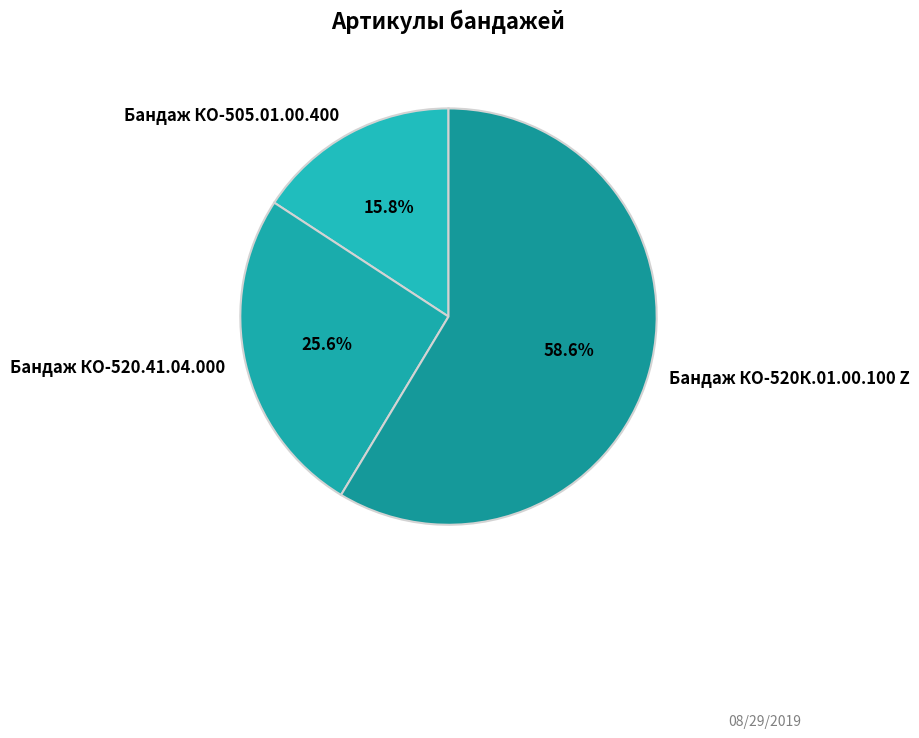

Rank the categories by value from lowest to highest.

Бандаж КО-505.01.00.400, Бандаж КО-520.41.04.000, Бандаж КО-520К.01.00.100 Z